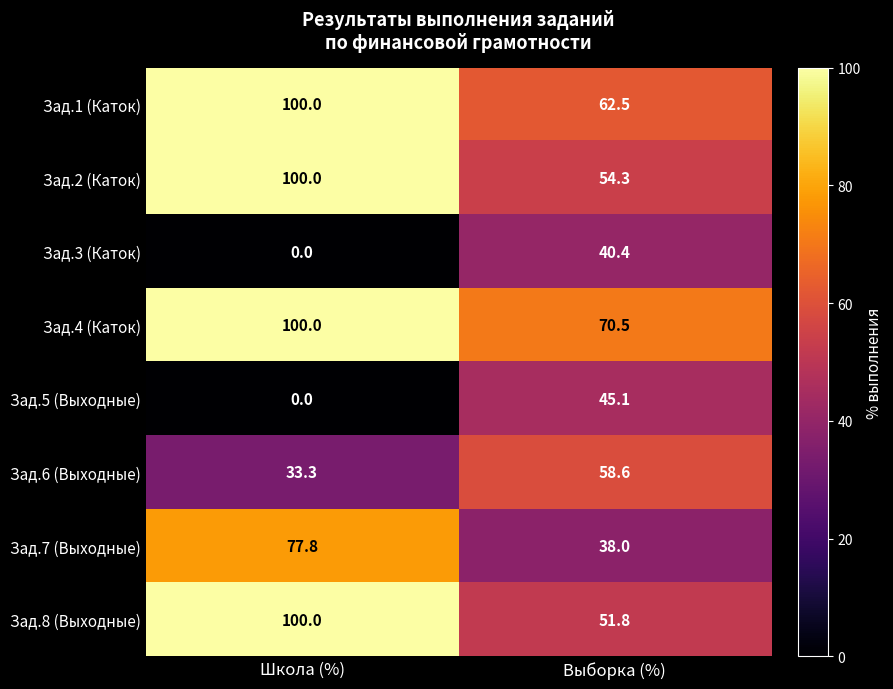

Which series changed the most between Школа (%) and Выборка (%)?

Зад.8 (Выходные)